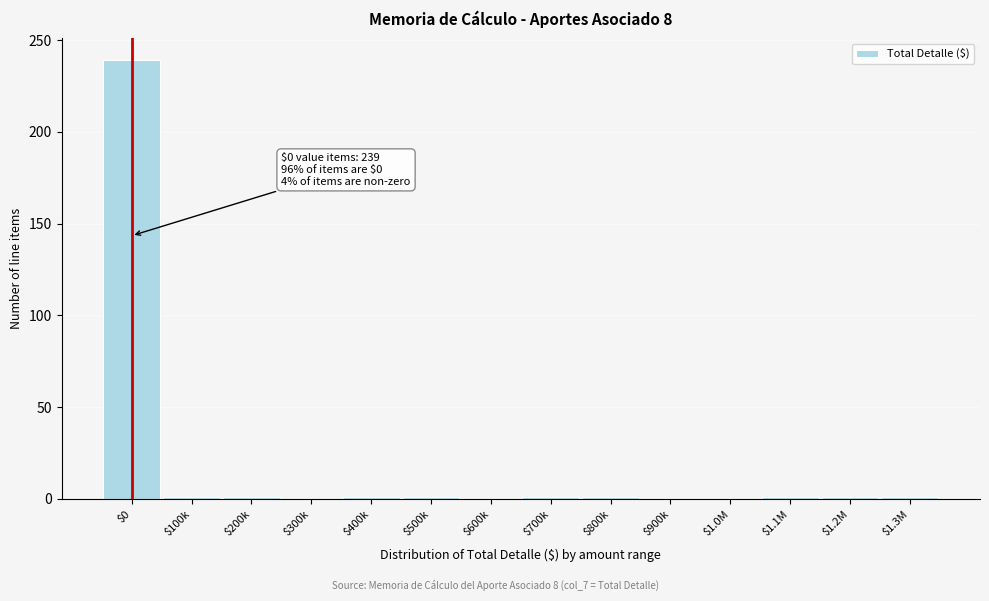

The chart shows a value of 0 at $900k. True or false?

True